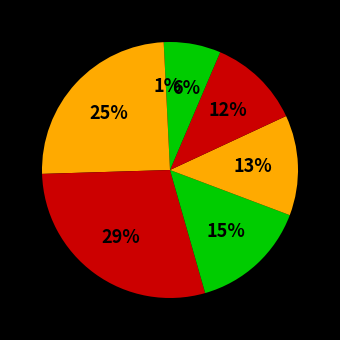

How many segments does this pie chart have?

7